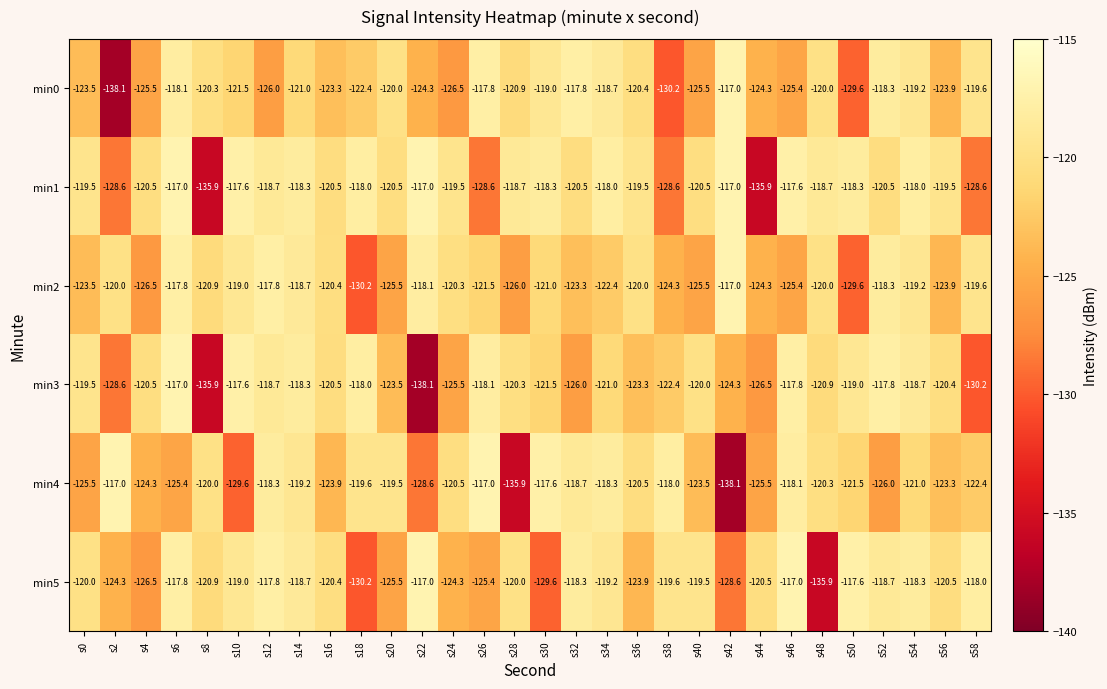

Where is min4 nearest to the value -127?

s52